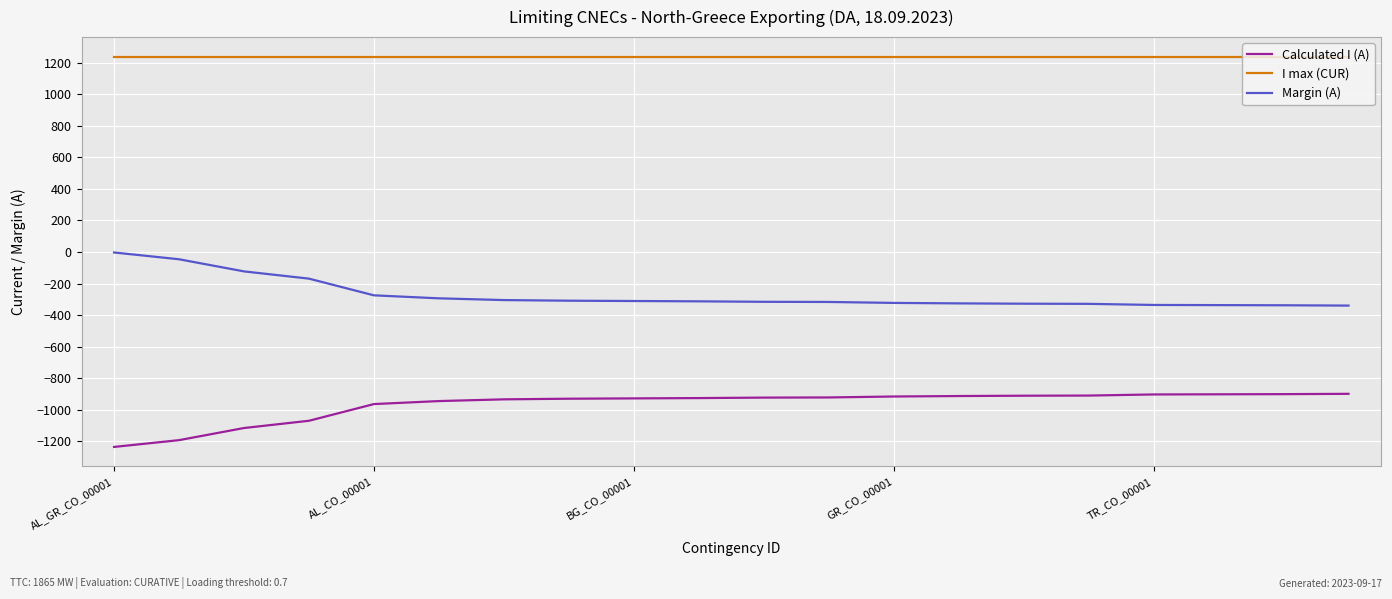

True or false: Margin (A) and Calculated I (A) cross at least once.

False